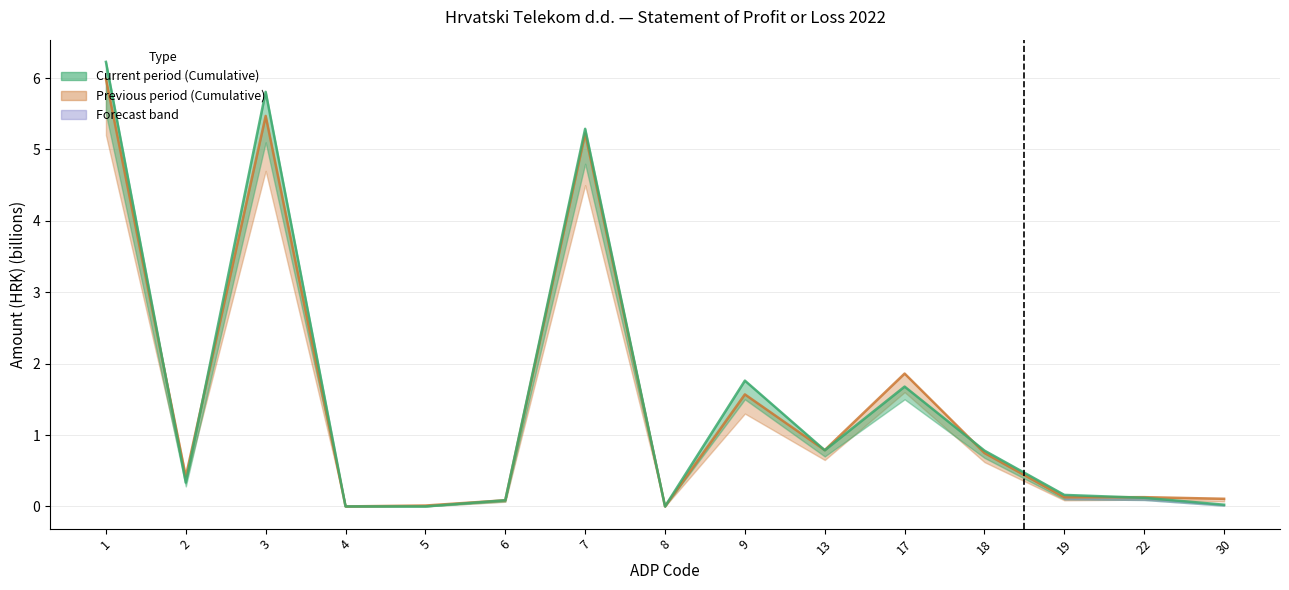

Rank the series by their average value, from highest to lowest.

Current period (Cumulative), Previous period (Cumulative)